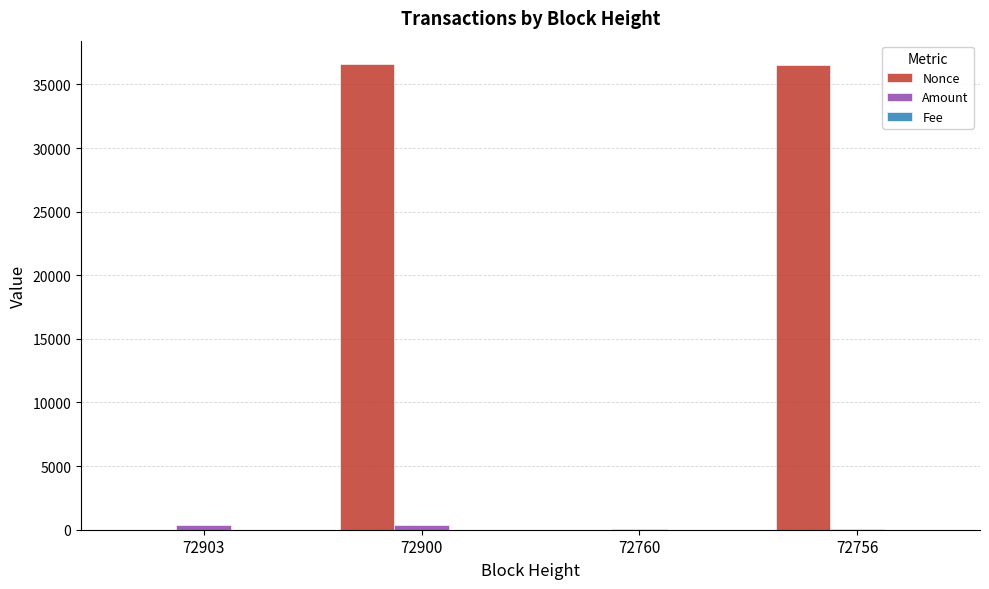

What is the highest value of the Nonce series?

36606.0